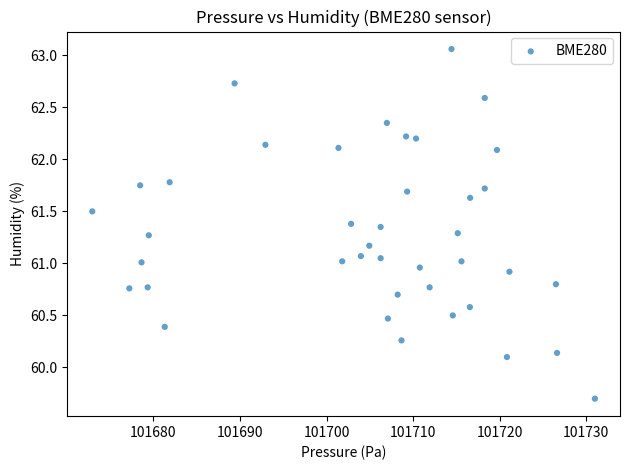

What is the range of Y values (max minus min)?

3.4